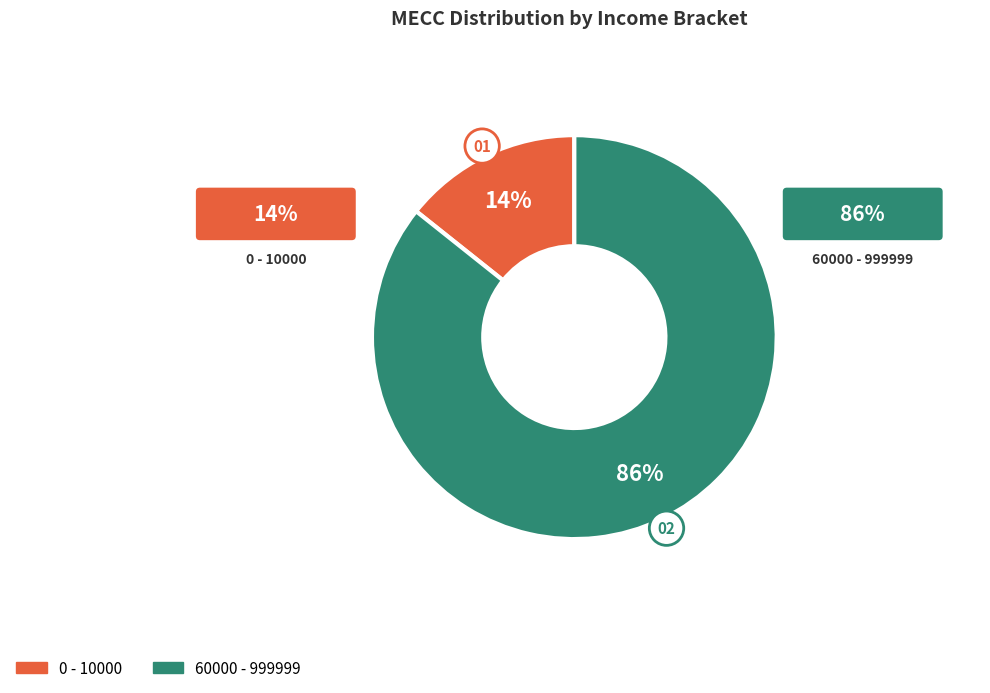

What is the total percentage of 60000 - 999999 and 0 - 10000?

100.0%